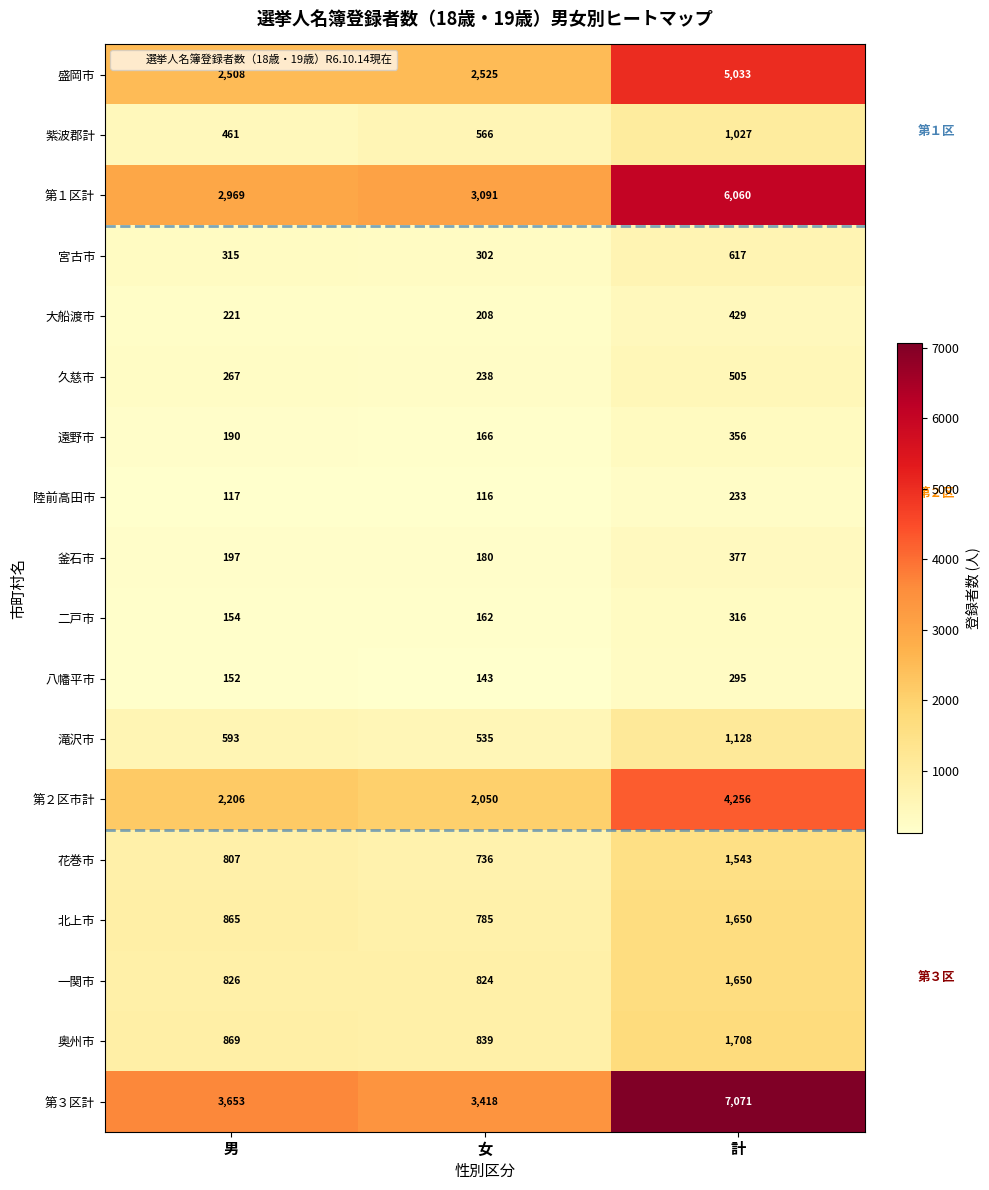

What is the spread (max minus min) of values at 男?

3536